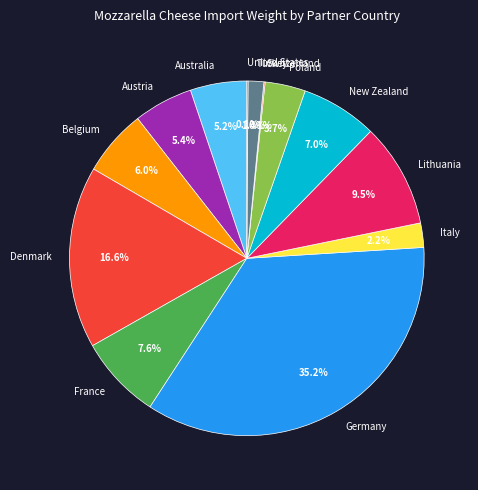

What is the largest slice in the pie chart?

Germany